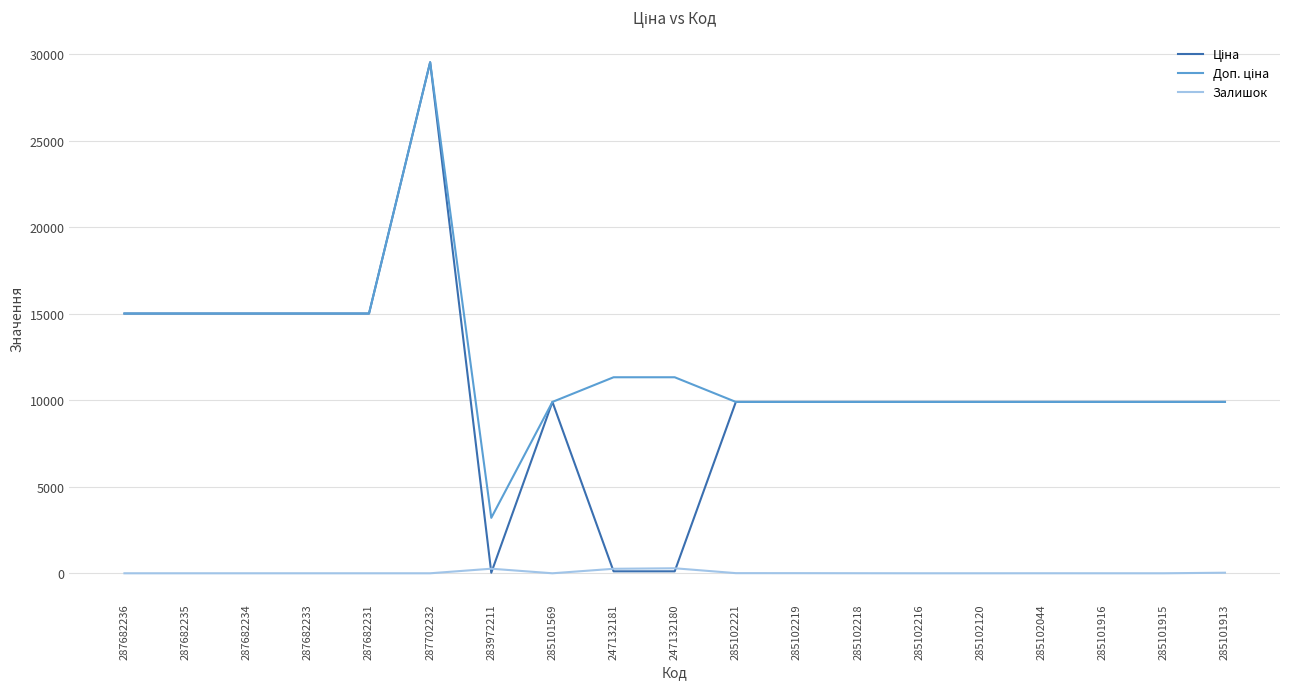

At which category does the chart reach its peak across all series?

287702232